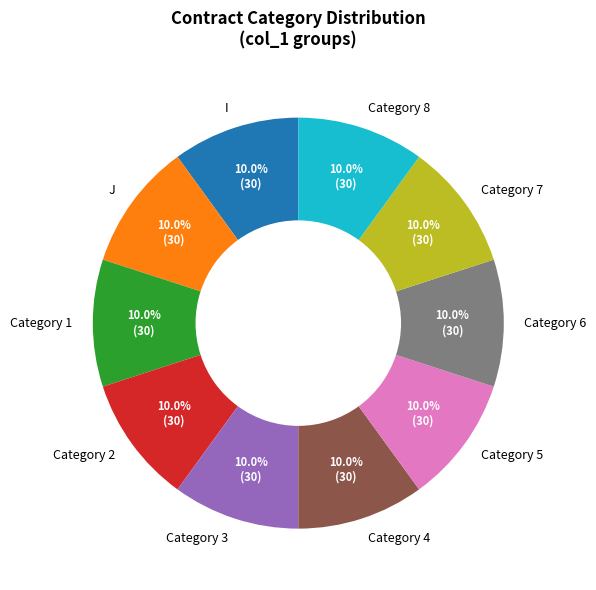

To the nearest percent, what percentage of the pie is J?

10%